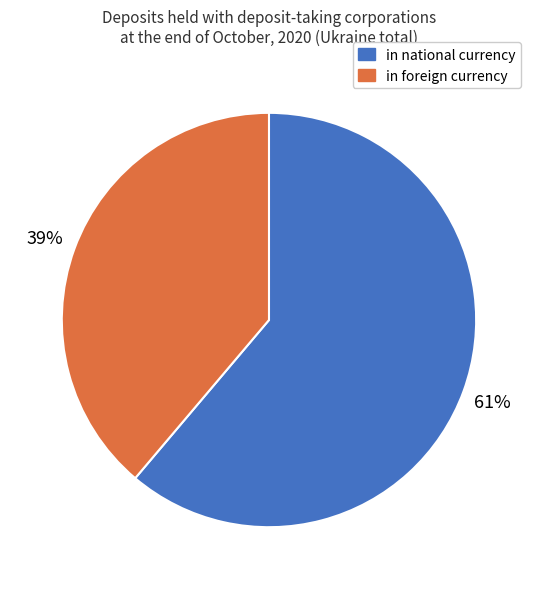

Does in foreign currency account for over 50% of the chart?

No